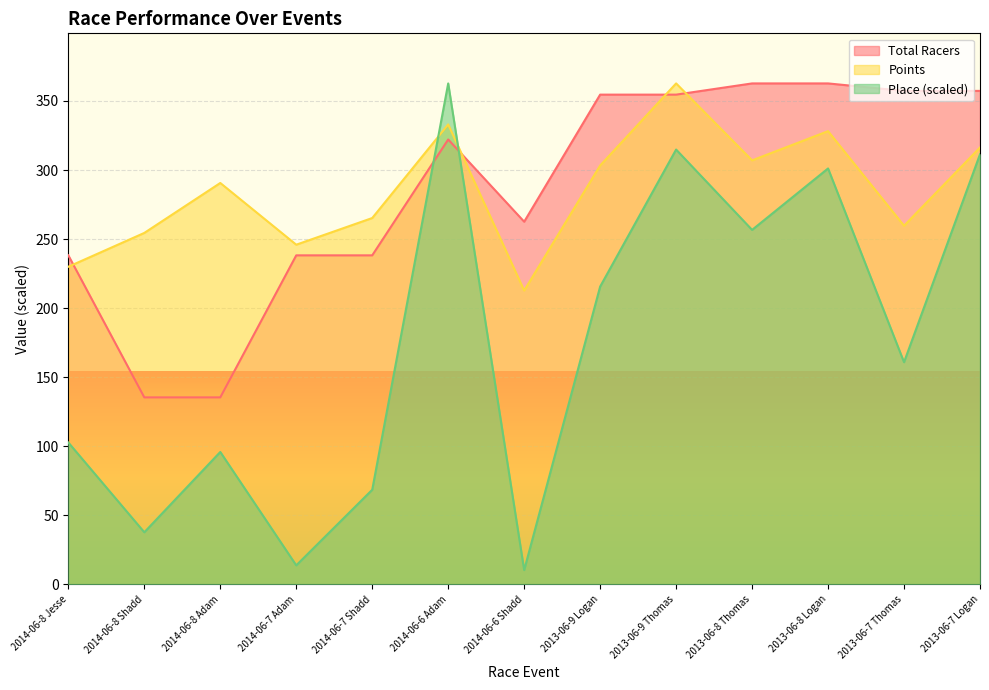

Count the number of categories in the chart.

13